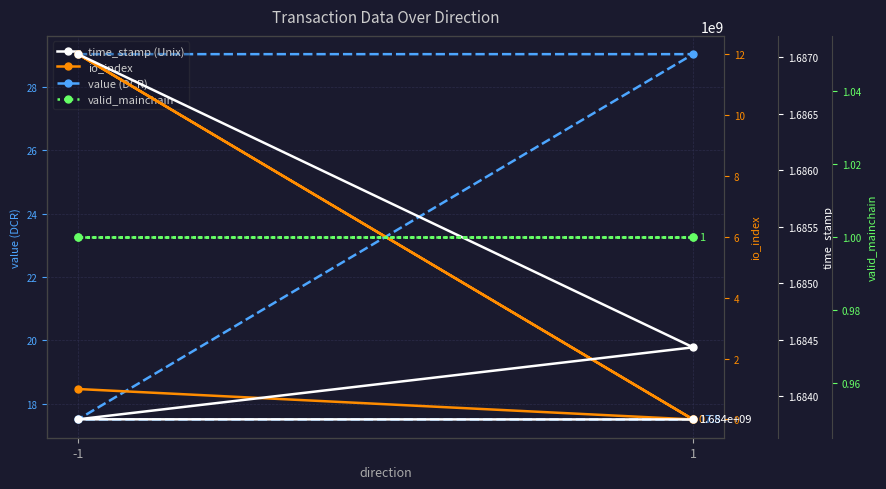

True or false: io_index has more than 1 interior local peaks.

False